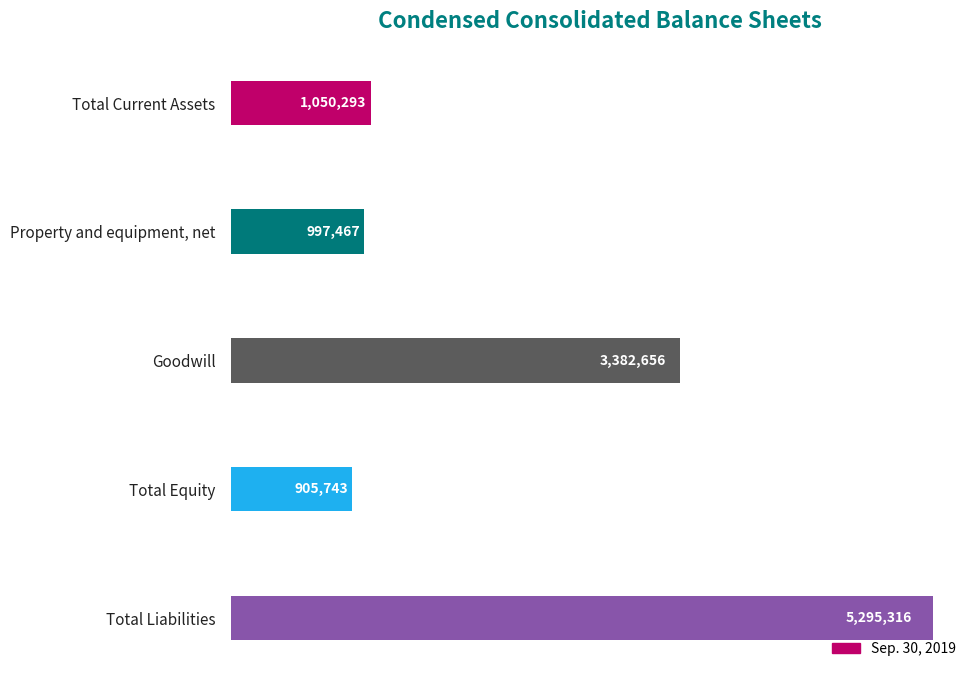

What is the difference between the maximum and minimum values?

4389573